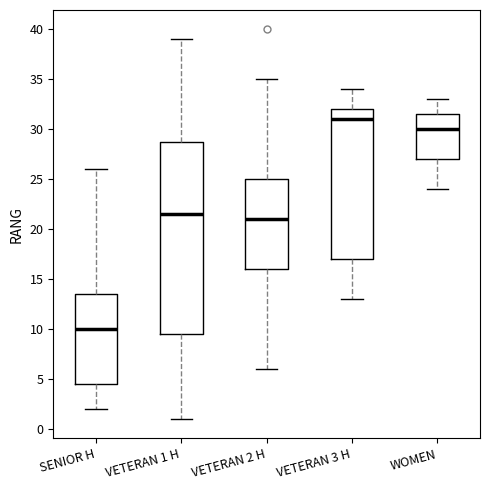

Reading left to right, read every box against the y-axis: the position of its median line, the range the box covers, and the ends of its whiskers. The values are not printed on the chart, so give them approximately, as read against the axis.

SENIOR H: median 10.0, box 4.5 to 13.5, whiskers 2.0 to 26.0
VETERAN 1 H: median 21.5, box 9.5 to 29.0, whiskers 1.0 to 39.0
VETERAN 2 H: median 21.0, box 16.0 to 25.0, whiskers 6.0 to 35.0
VETERAN 3 H: median 31.0, box 17.0 to 32.0, whiskers 13.0 to 34.0
WOMEN: median 30.0, box 27.0 to 31.5, whiskers 24.0 to 33.0